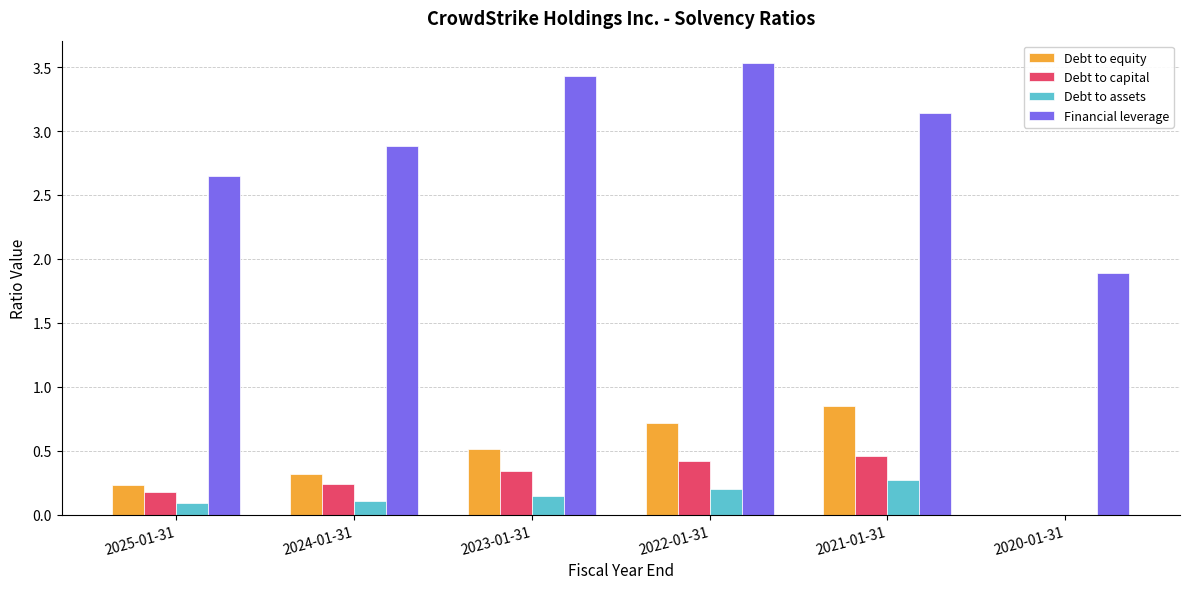

Which series has the largest total across all categories?

Financial leverage